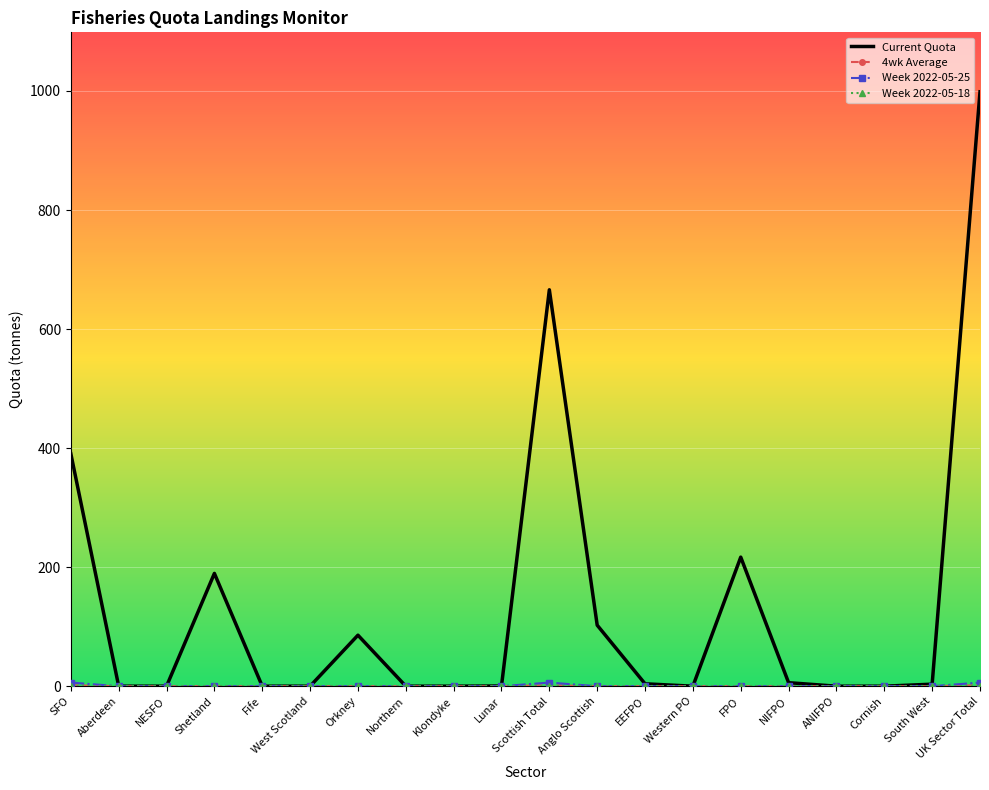

What is the maximum value shown in the chart?

998.6